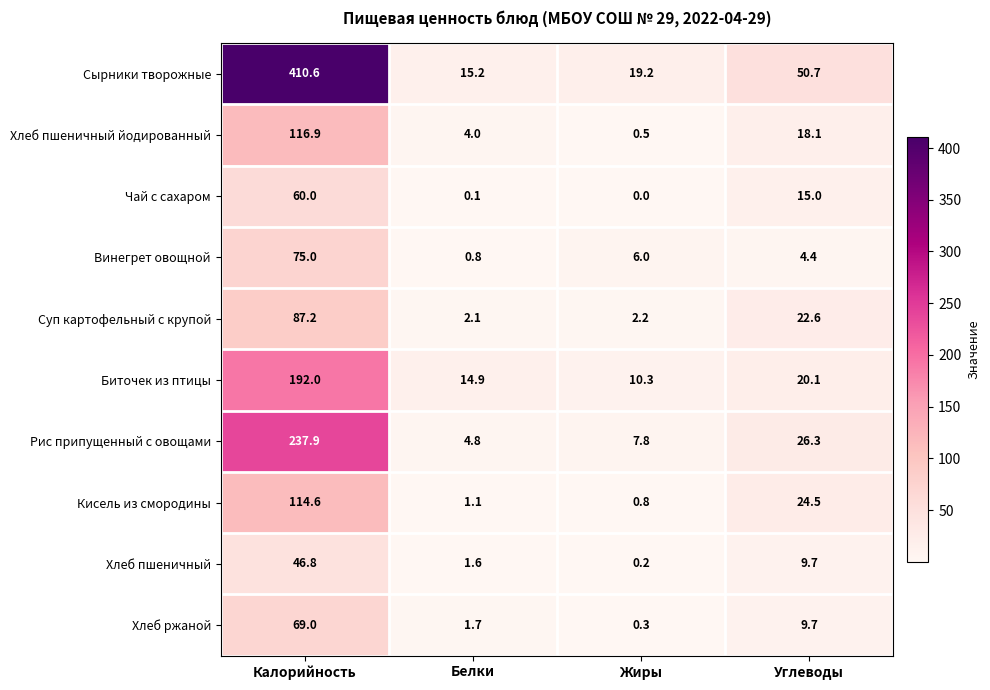

Between Белки and Углеводы, which series saw the biggest shift?

Сырники творожные